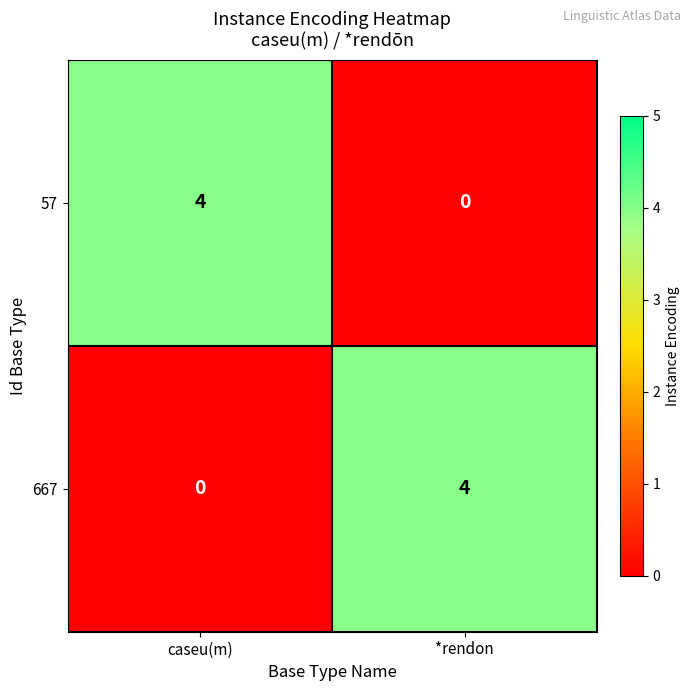

At how many categories does at least one series exceed 0?

2